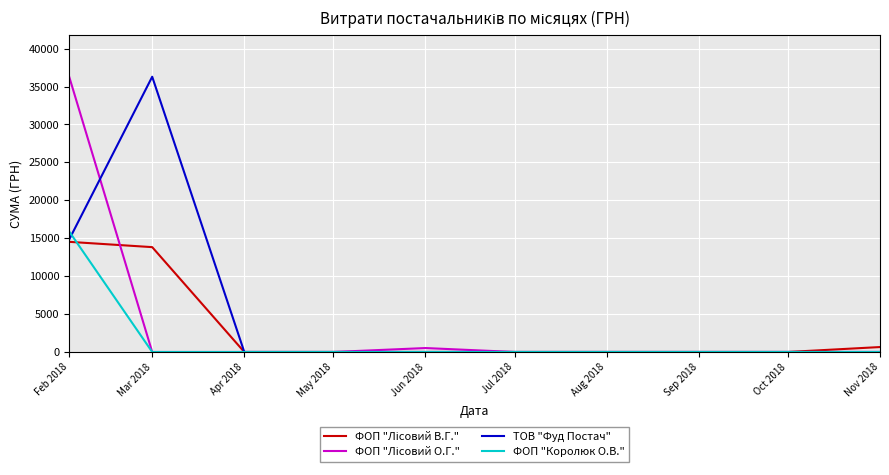

What is the highest value of the ФОП "Королюк О.В." series?

15920.4